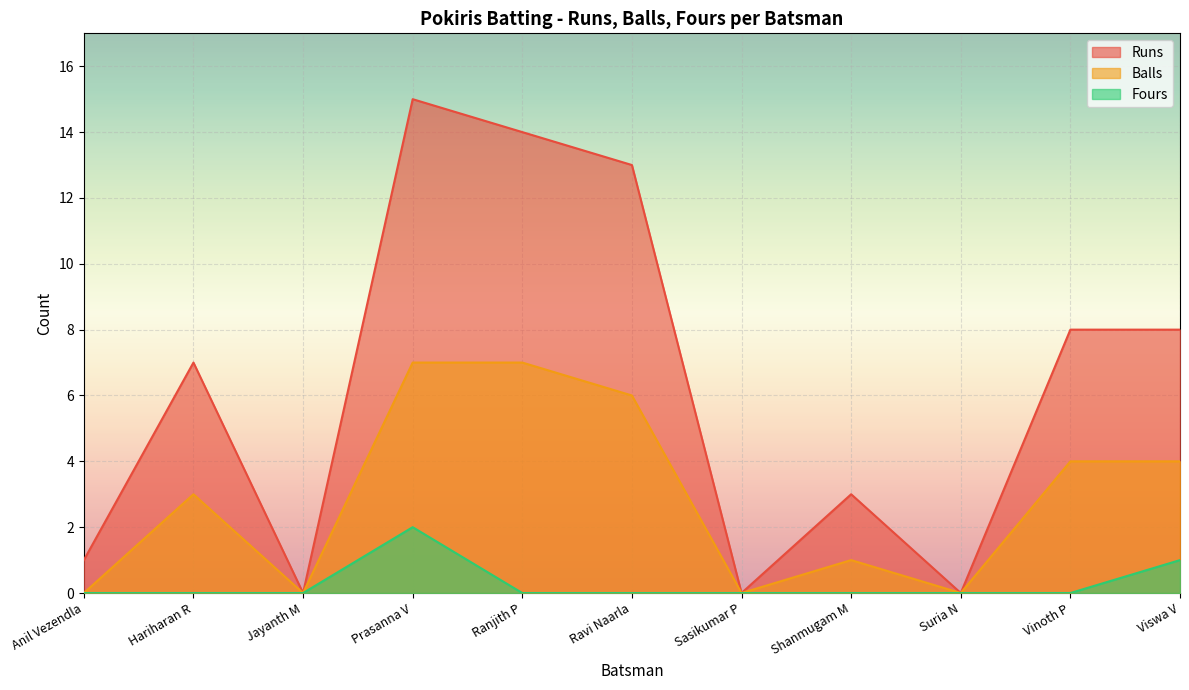

True or false: Balls and Fours intersect in this chart.

False